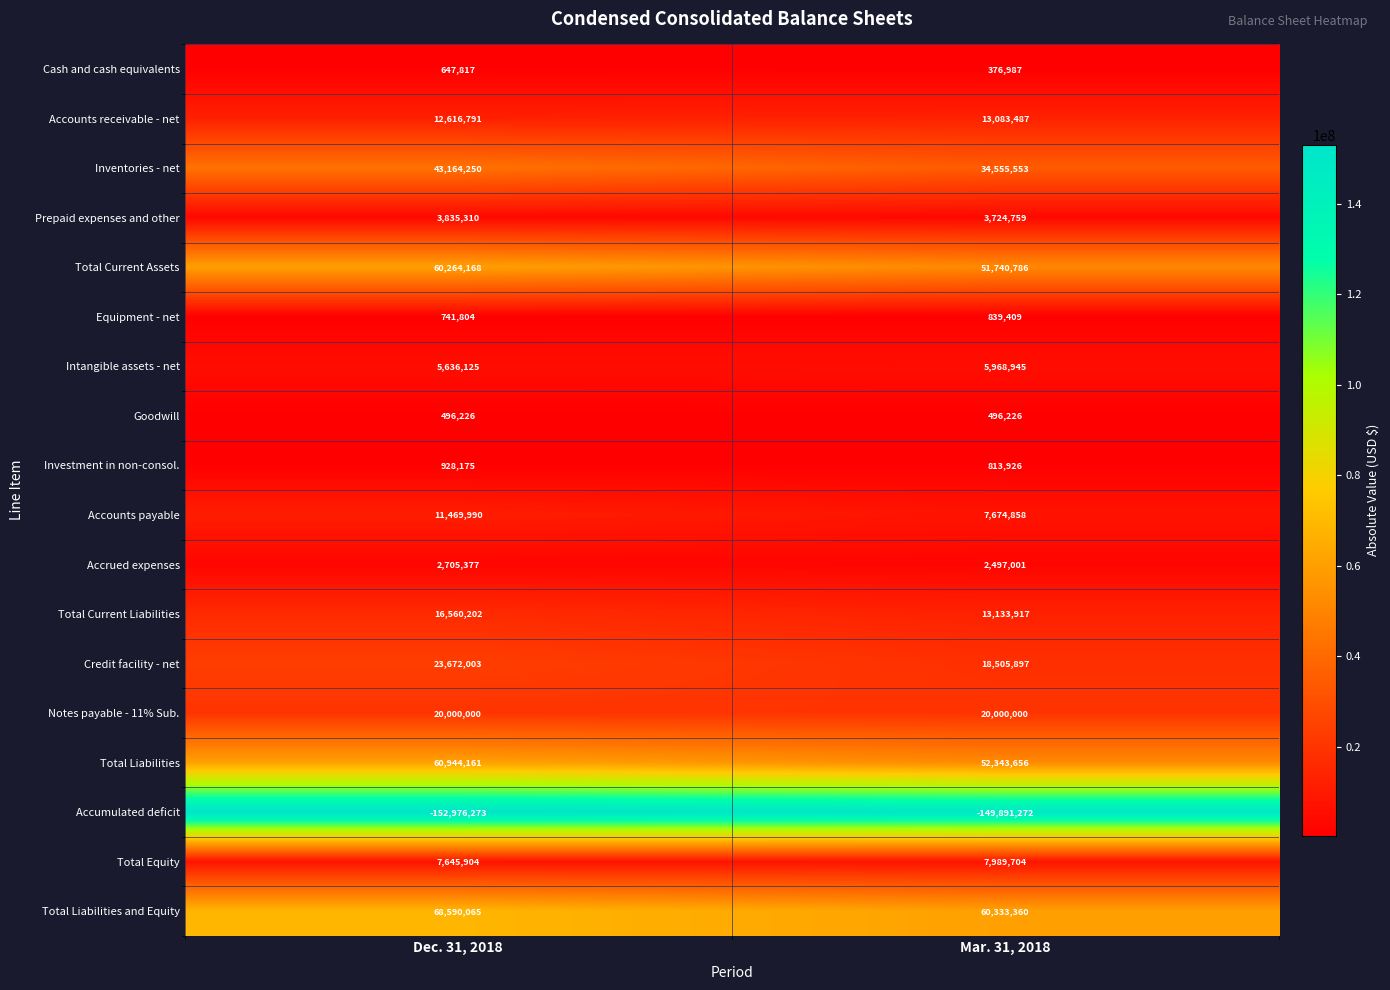

What is the difference between the highest and lowest values at Dec. 31, 2018?

221566338